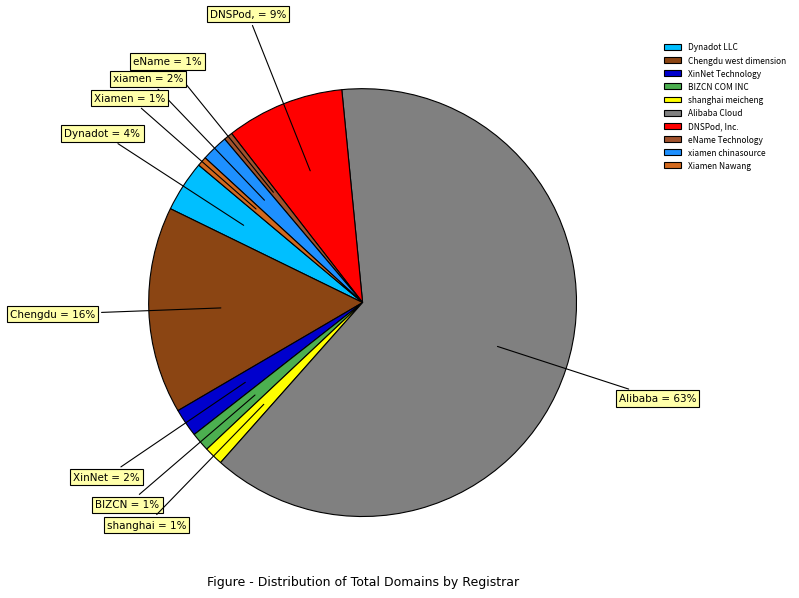

Is Alibaba Cloud the majority of the pie?

Yes